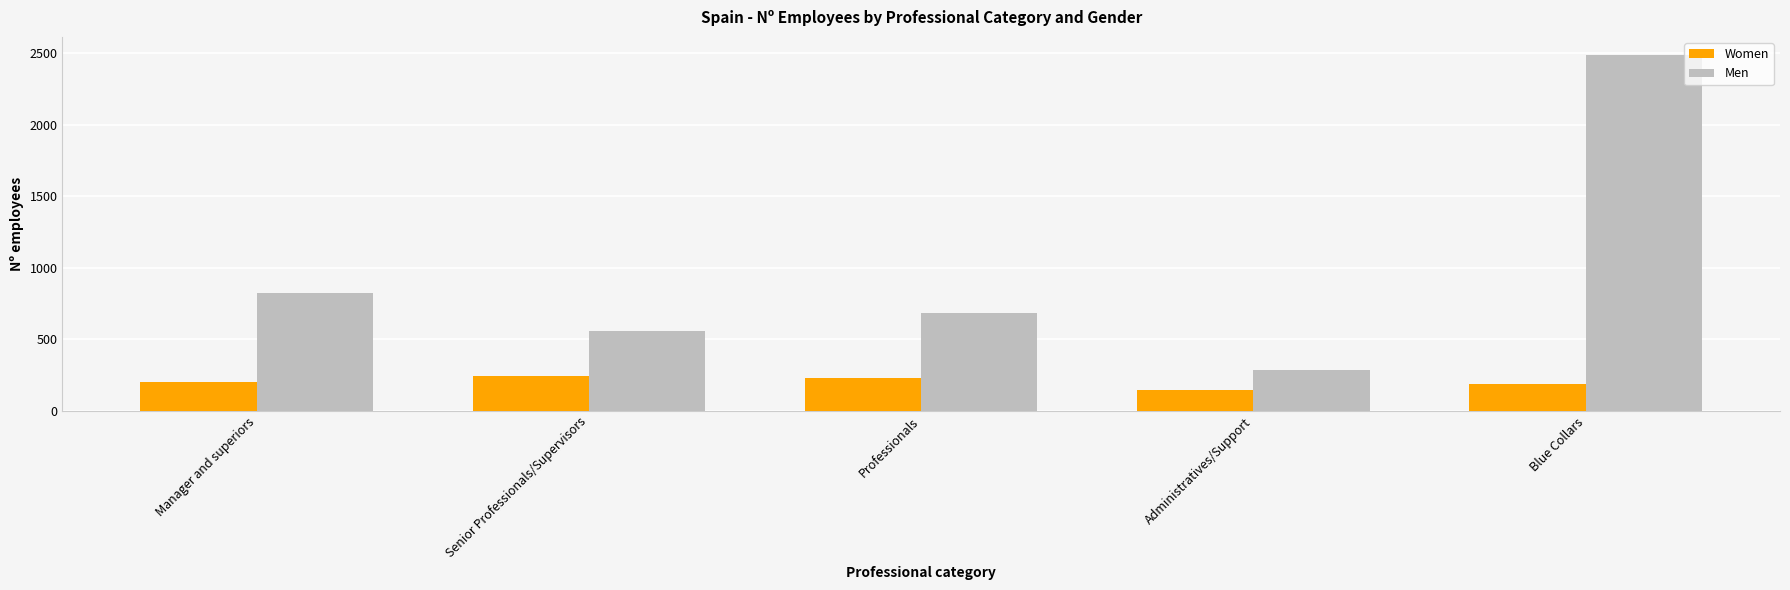

What are all the series names shown in the legend?

Women, Men